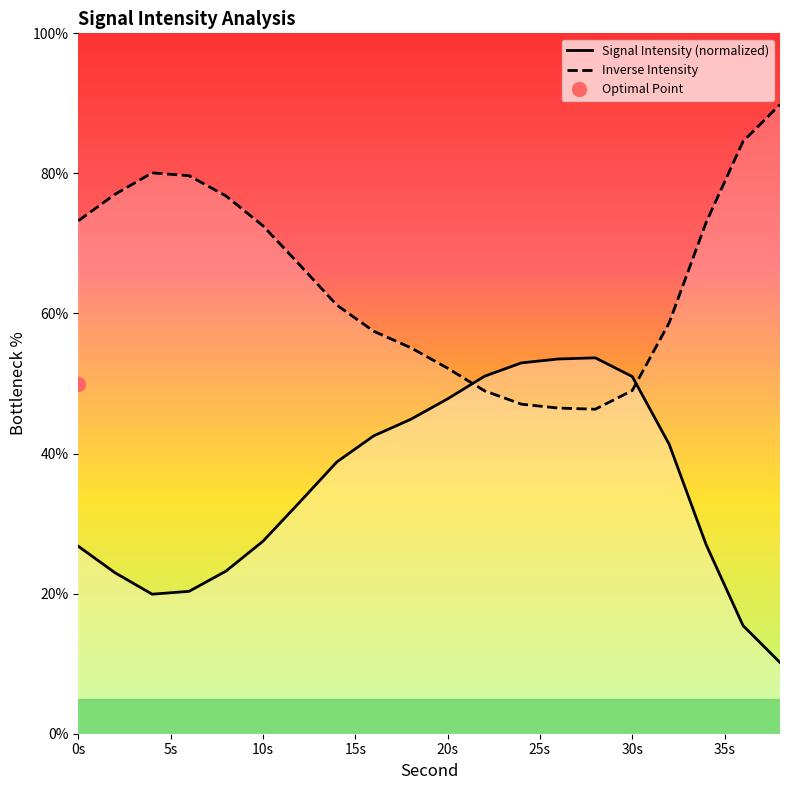

What is the value of the Inverse Intensity point at the 4th from the left?

79.7